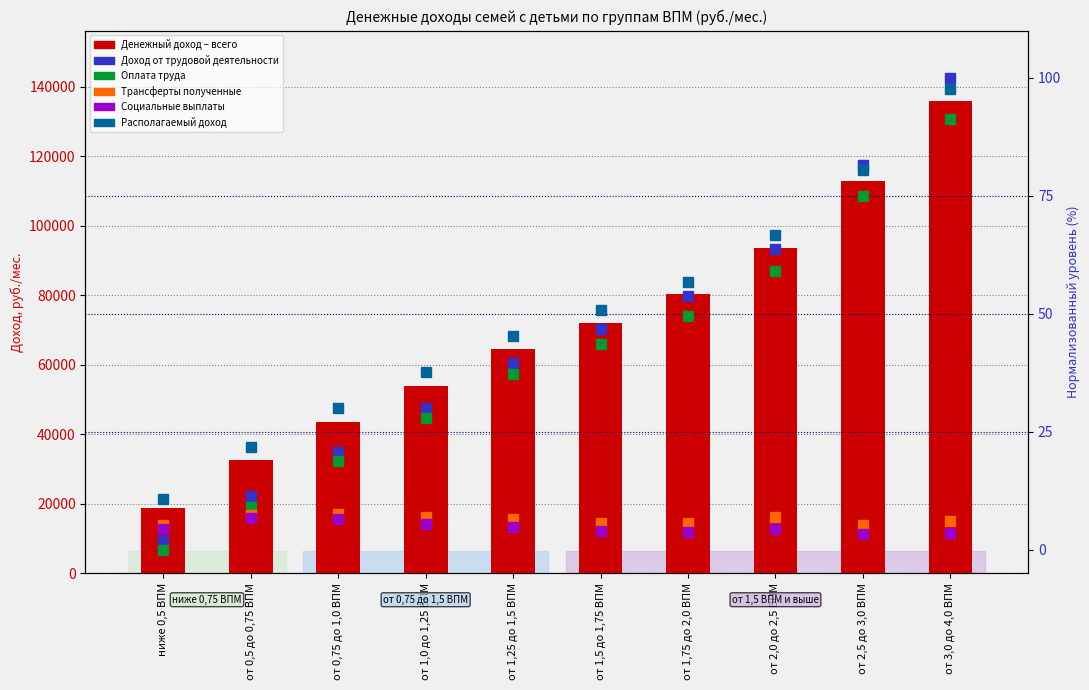

What position from the left is от 1,25 до 1,5 ВПМ?

5